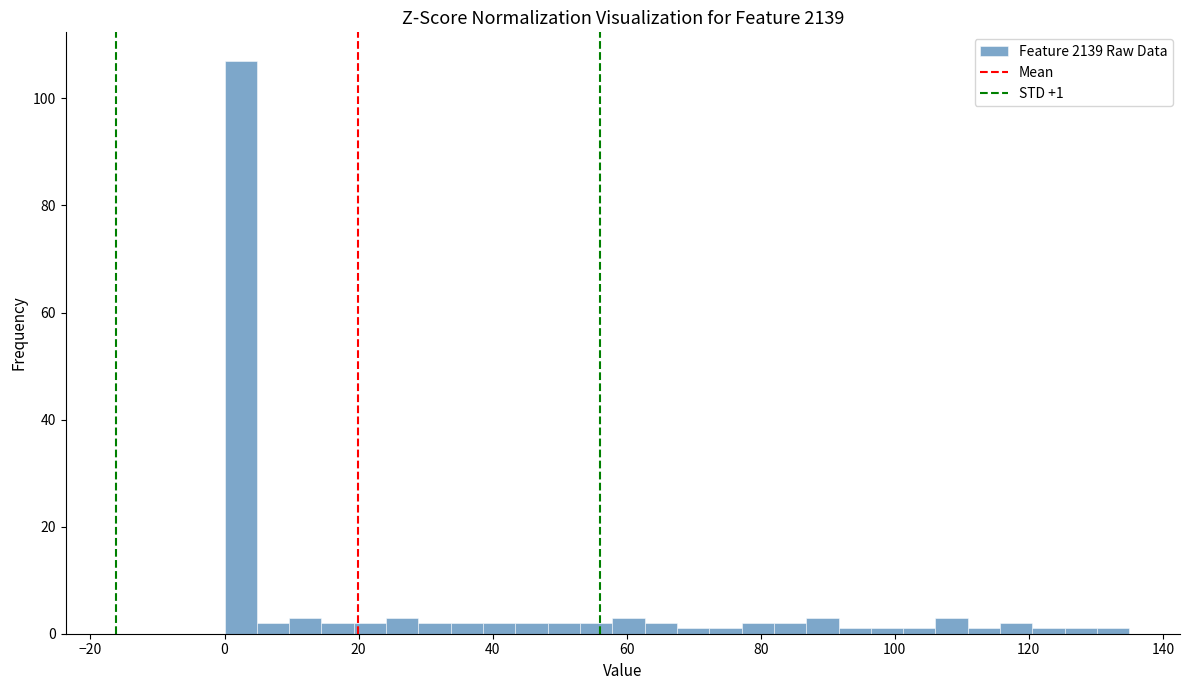

Around what value on the x-axis is the tallest bar? Give the approximate position of its centre, as read against the axis.

2